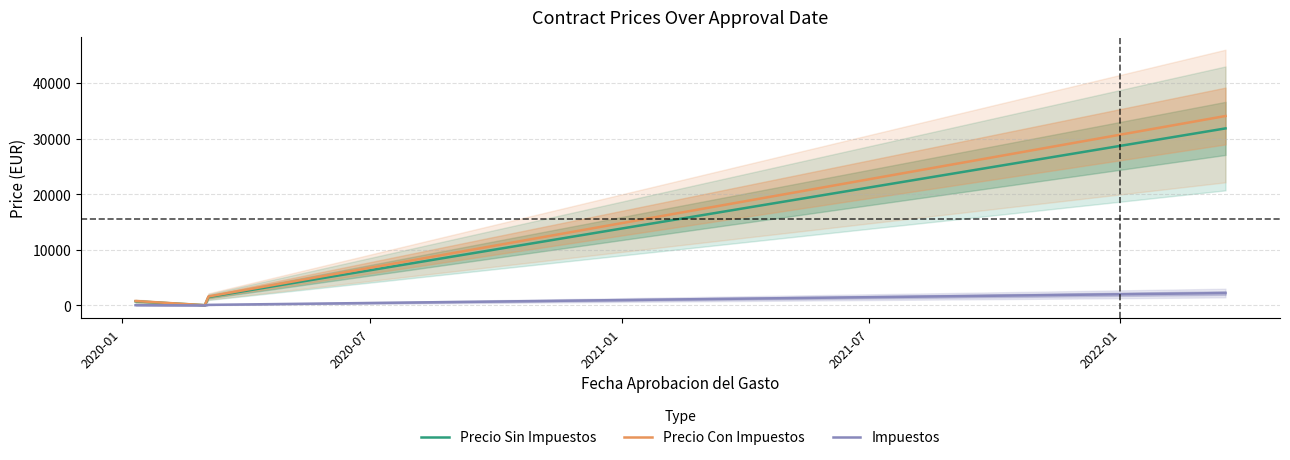

What is the difference between the highest and lowest values at 8?

3098.3